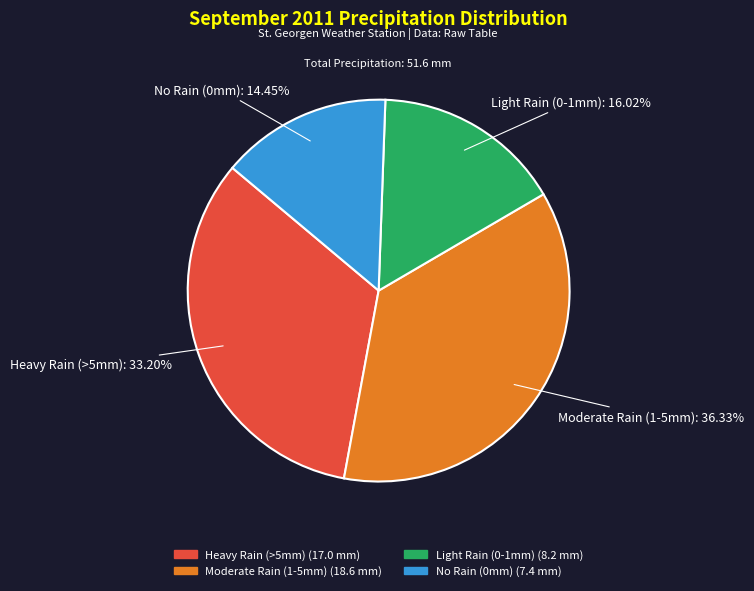

Which category has the smallest portion of the pie?

No Rain (0mm) (7.4 mm)